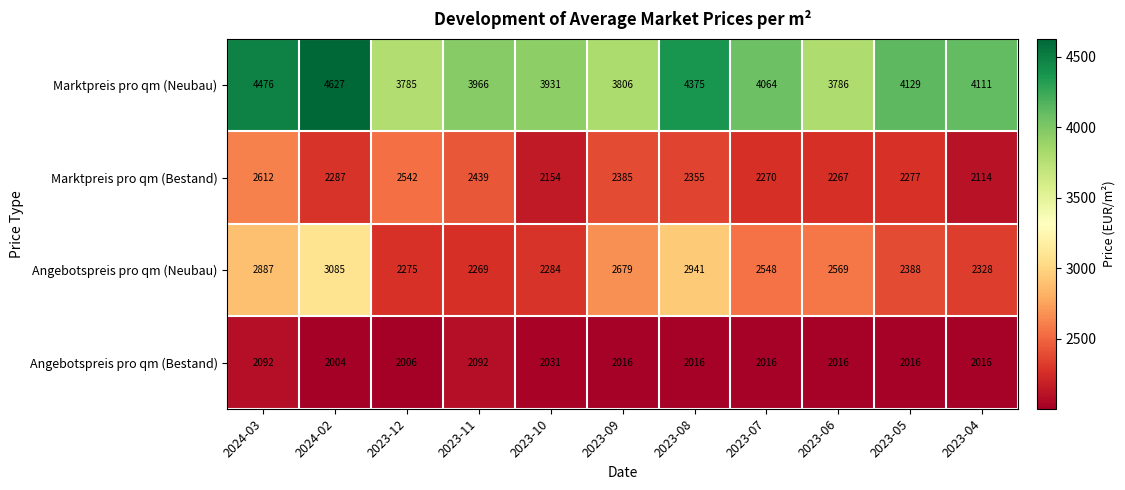

What is the smallest value displayed?

2004